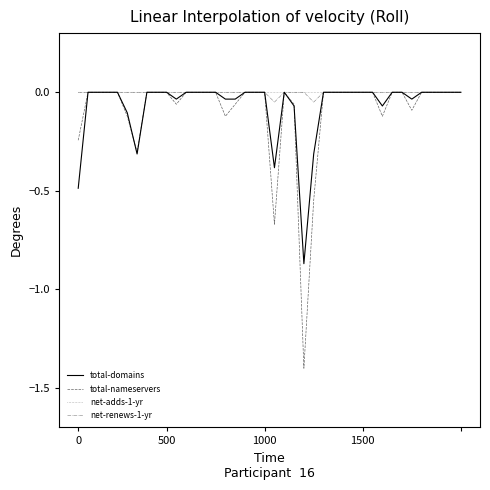

What is the smallest value displayed?

-1.4